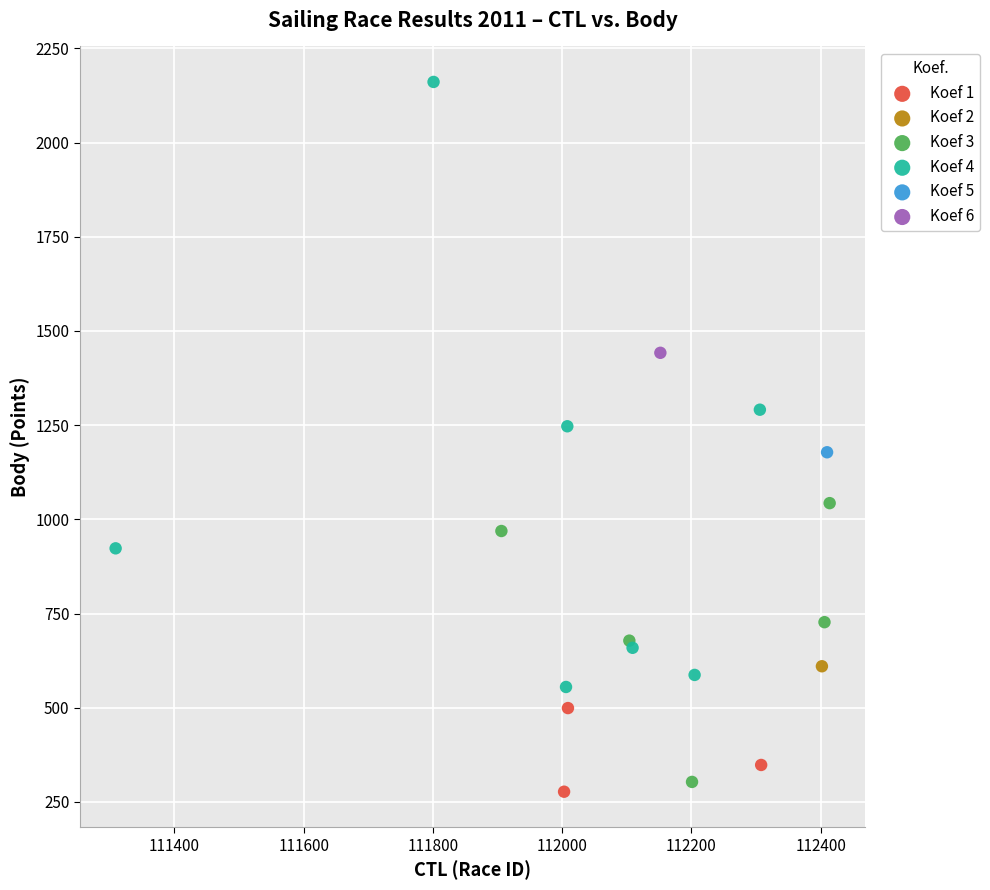

What are all the series names shown in the legend?

Koef 1, Koef 2, Koef 3, Koef 4, Koef 5, Koef 6